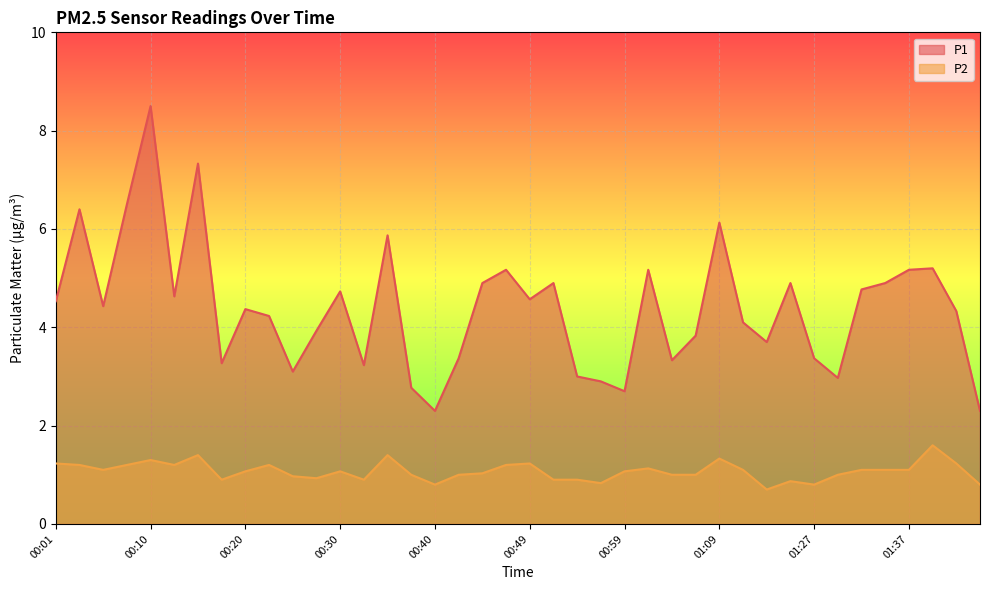

What is the minimum value for P1?

2.3